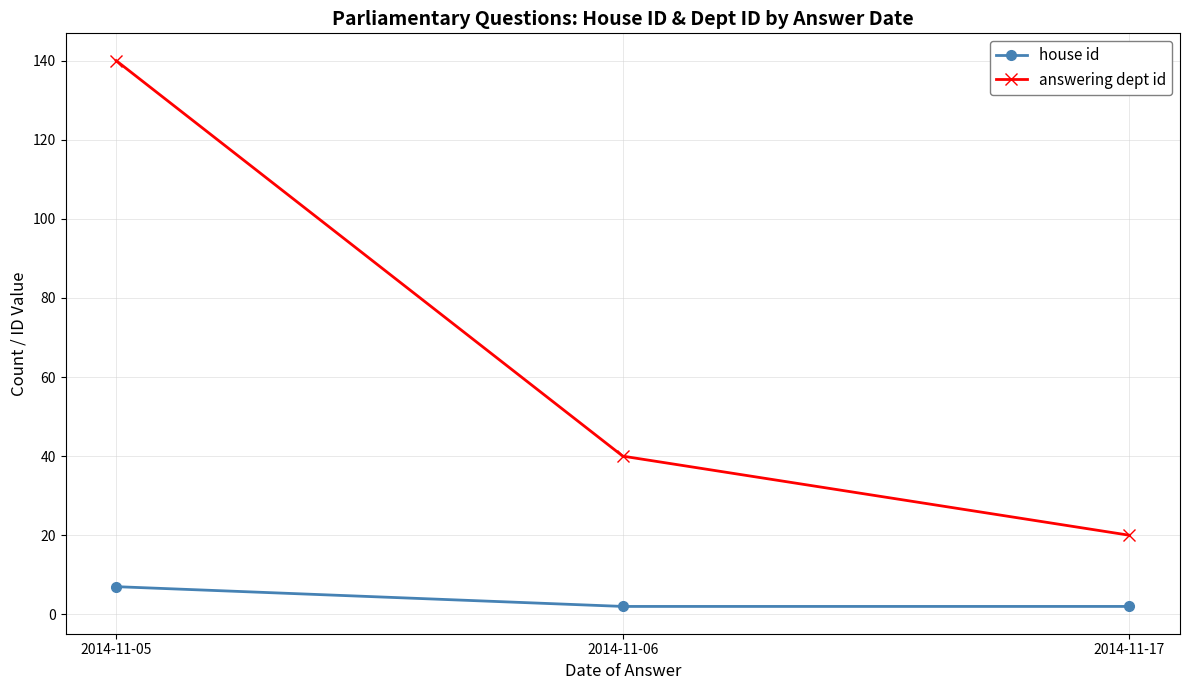

The answering dept id series shows 64 at 2014-11-06. True or false?

False